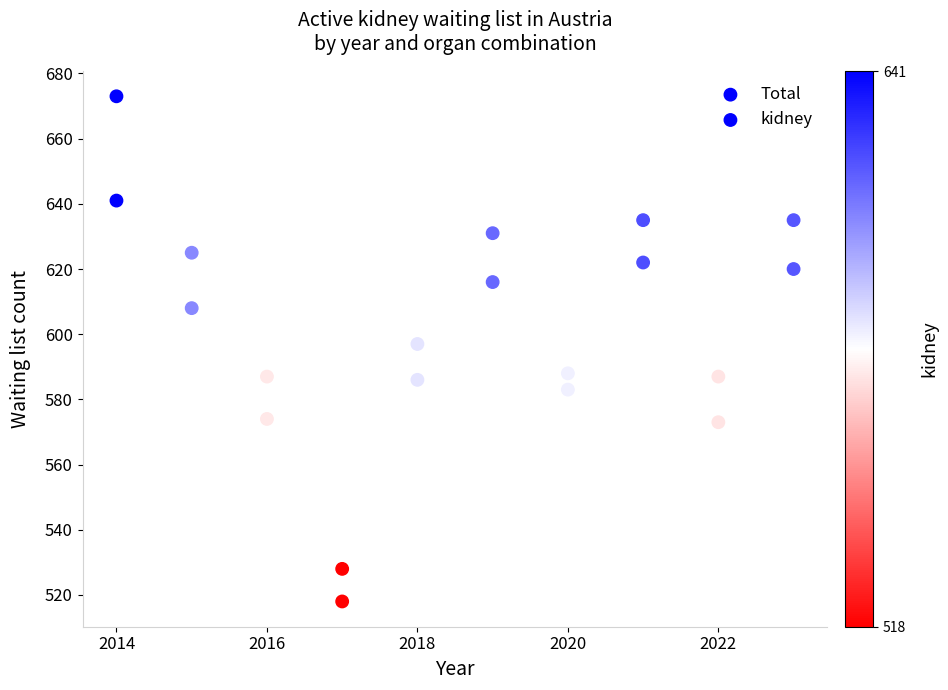

Count the number of points in this scatter plot.

20